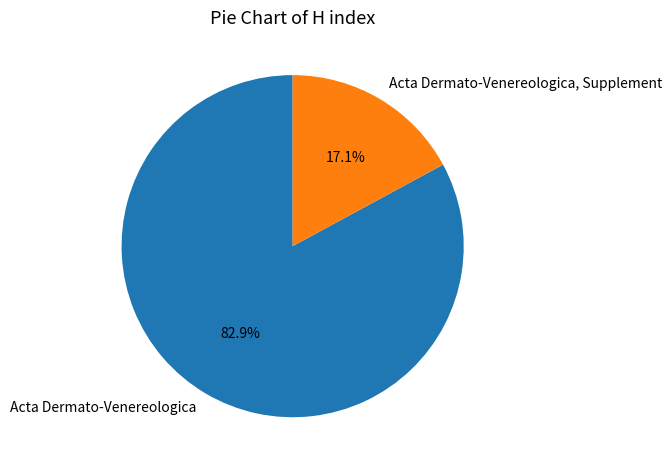

Count the number of slices in the pie.

2